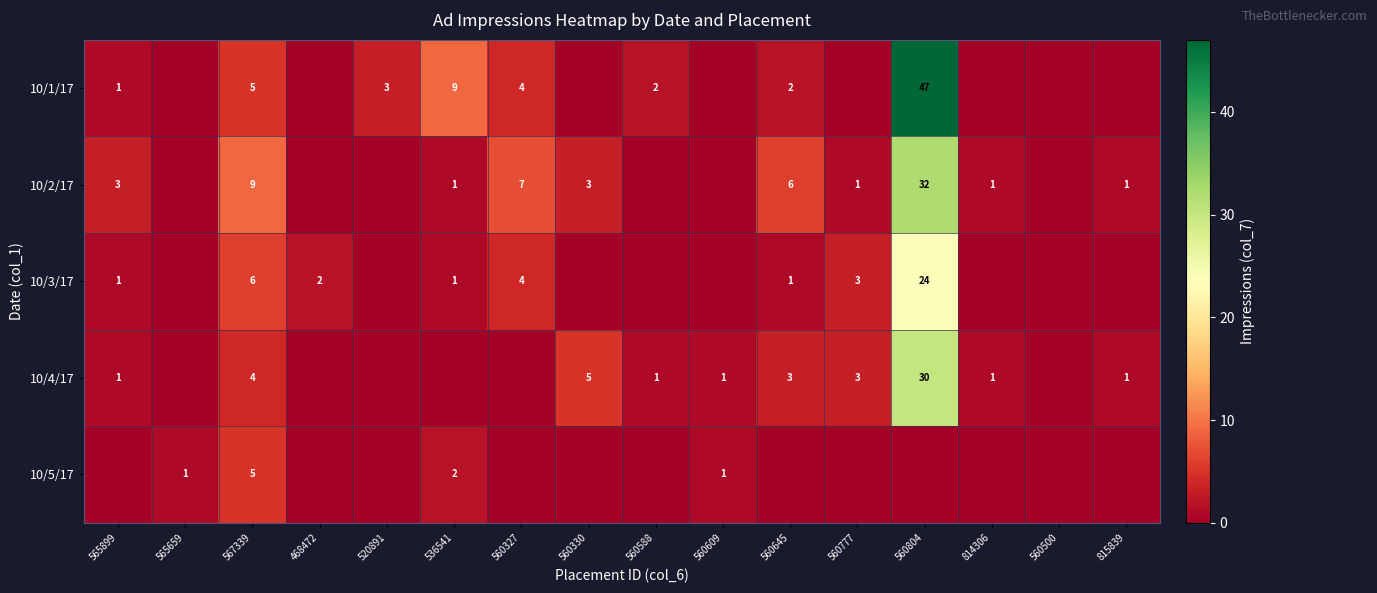

What is the sum of the 10/3/17 values at 560777 and 567339?

9